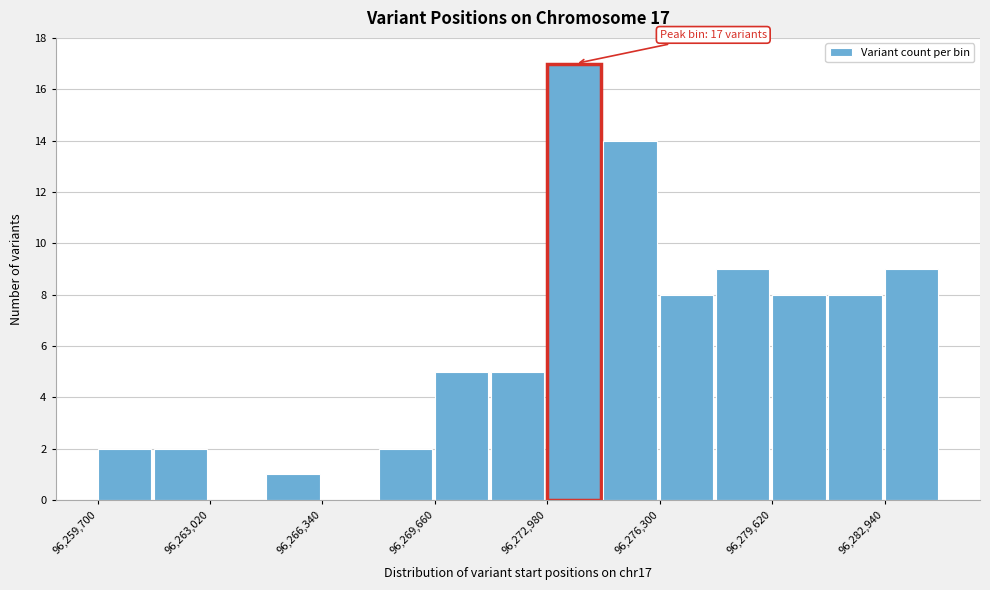

Around what value on the x-axis is the tallest bar? Give the approximate position of its centre, as read against the axis.

96274000